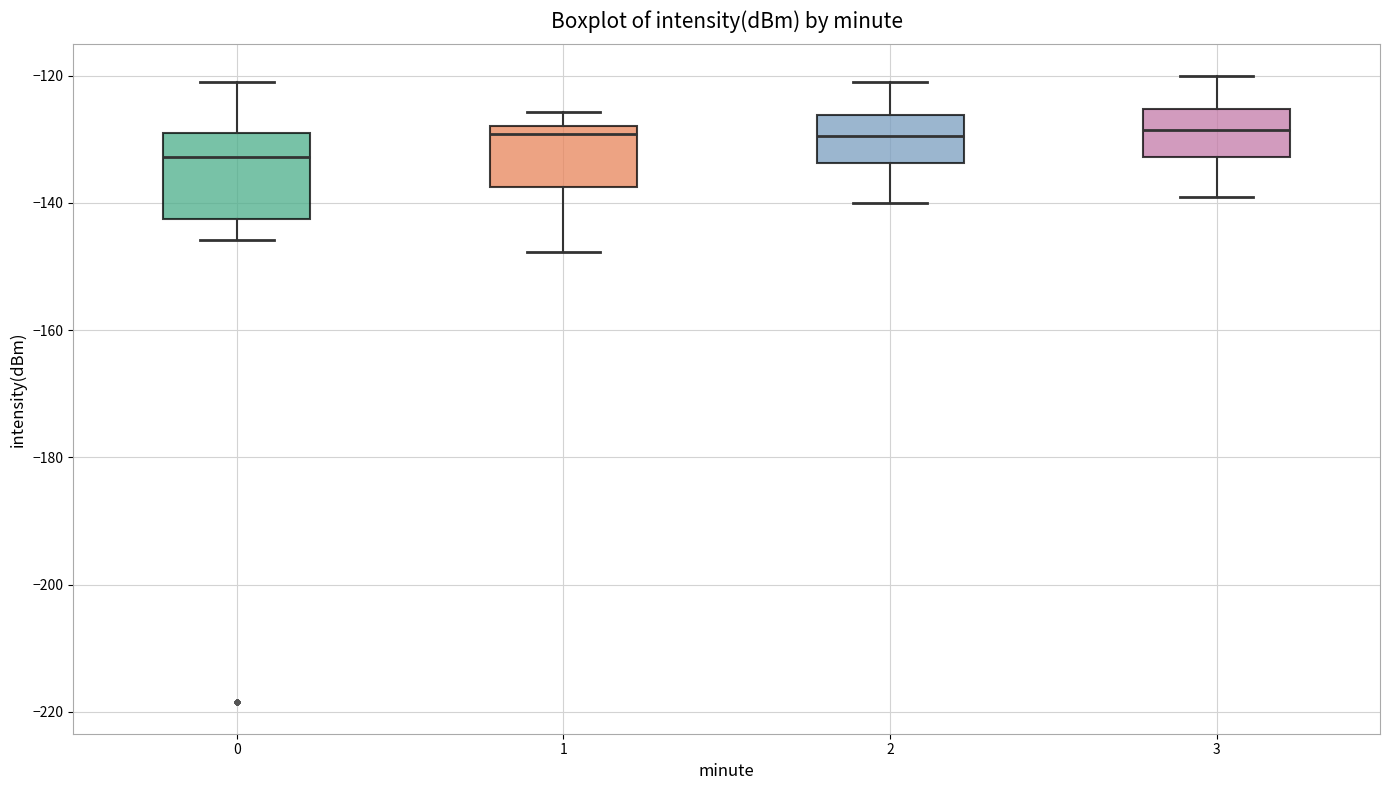

Reading left to right, transcribe this box plot: for each box, give where its median line is, the range the box spans, and where its two whiskers end, as read against the y-axis. The values are not printed on the chart, so give them approximately, as read against the axis.

0: median -132, box -142 to -128, whiskers -146 to -120
1: median -130, box -138 to -128, whiskers -148 to -126
2: median -130, box -134 to -126, whiskers -140 to -120
3: median -128, box -132 to -126, whiskers -138 to -120